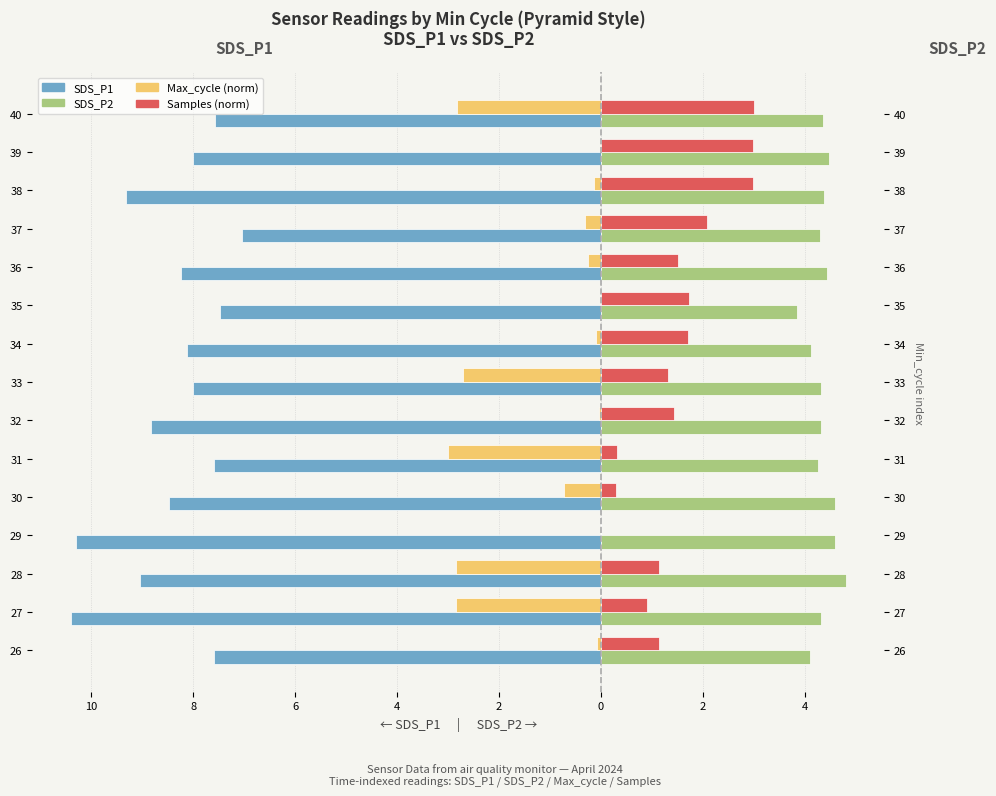

What is the average value of the SDS_P1 series?

-8.4